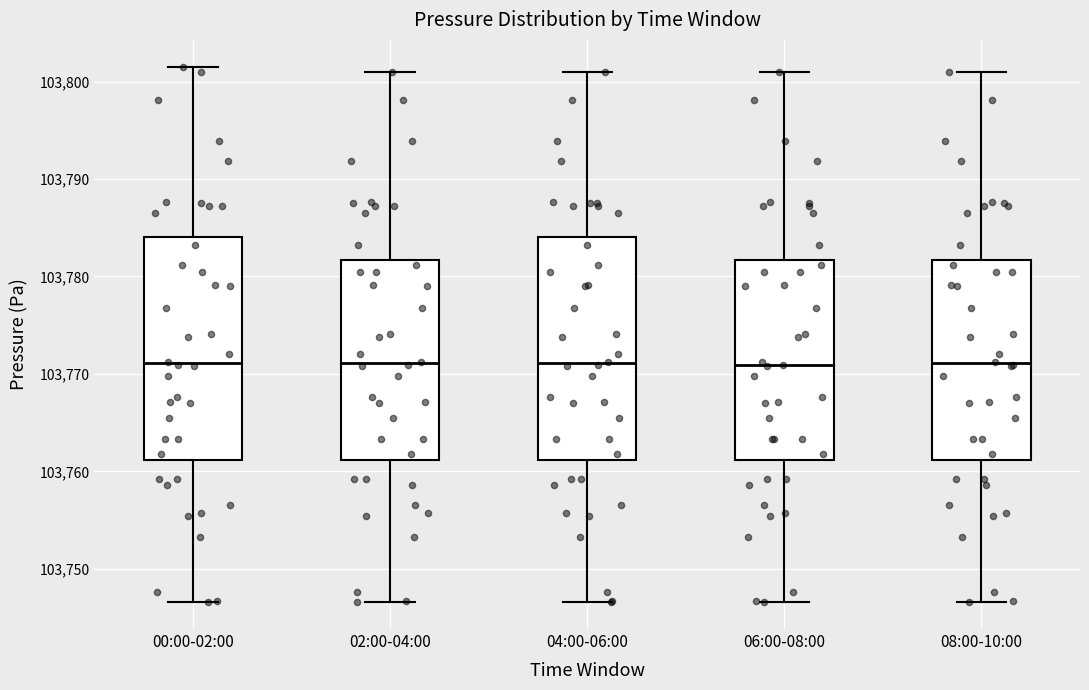

Where does the median line of the box for 00:00-02:00 sit on the y-axis? The values are not printed on the chart, so give them approximately, as read against the axis.

103771